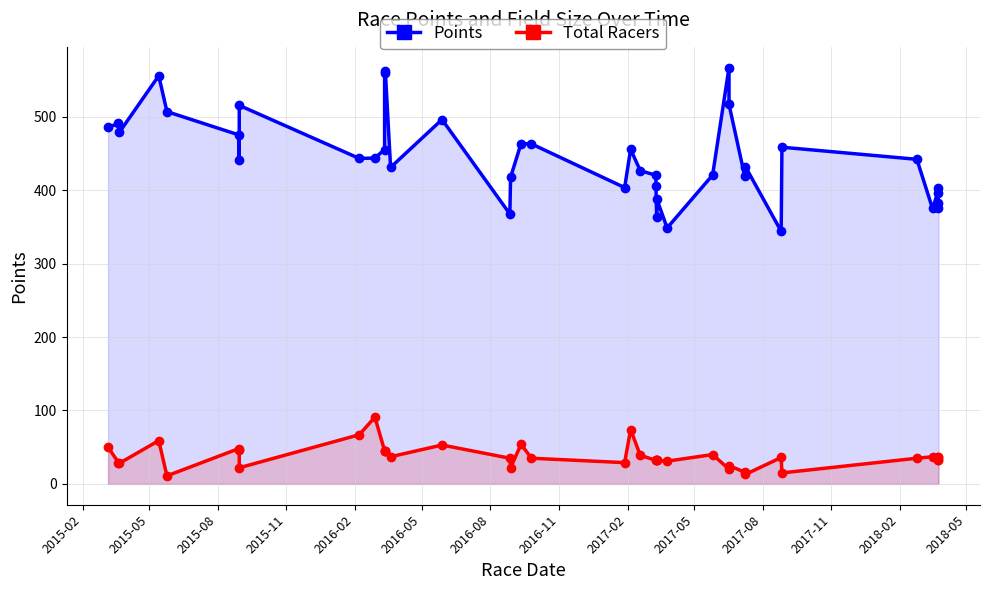

What is the minimum value shown in the chart?

11.0